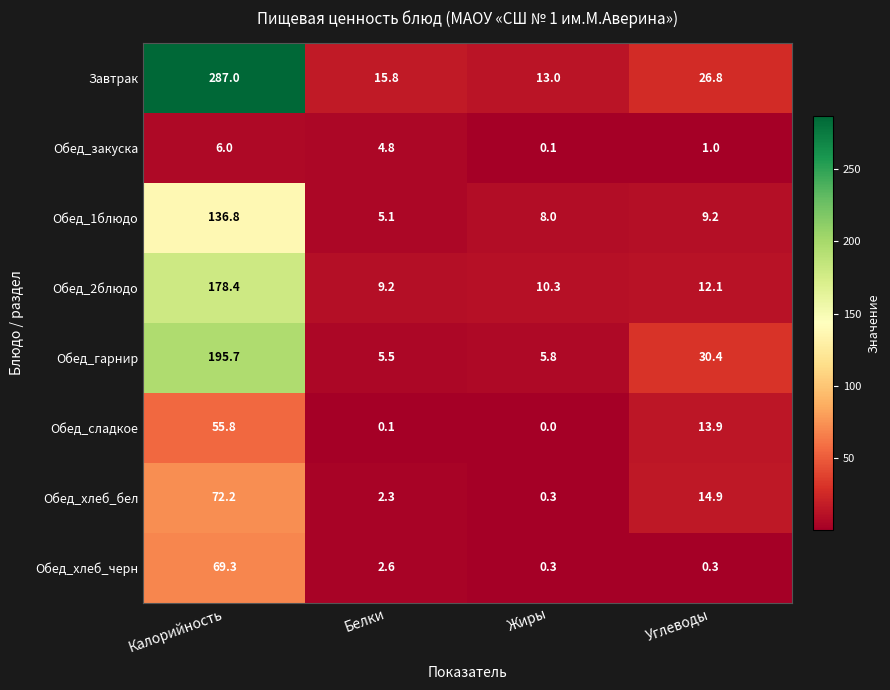

Rank the series at Белки from highest to lowest value.

Завтрак, Обед_2блюдо, Обед_гарнир, Обед_1блюдо, Обед_закуска, Обед_хлеб_черн, Обед_хлеб_бел, Обед_сладкое